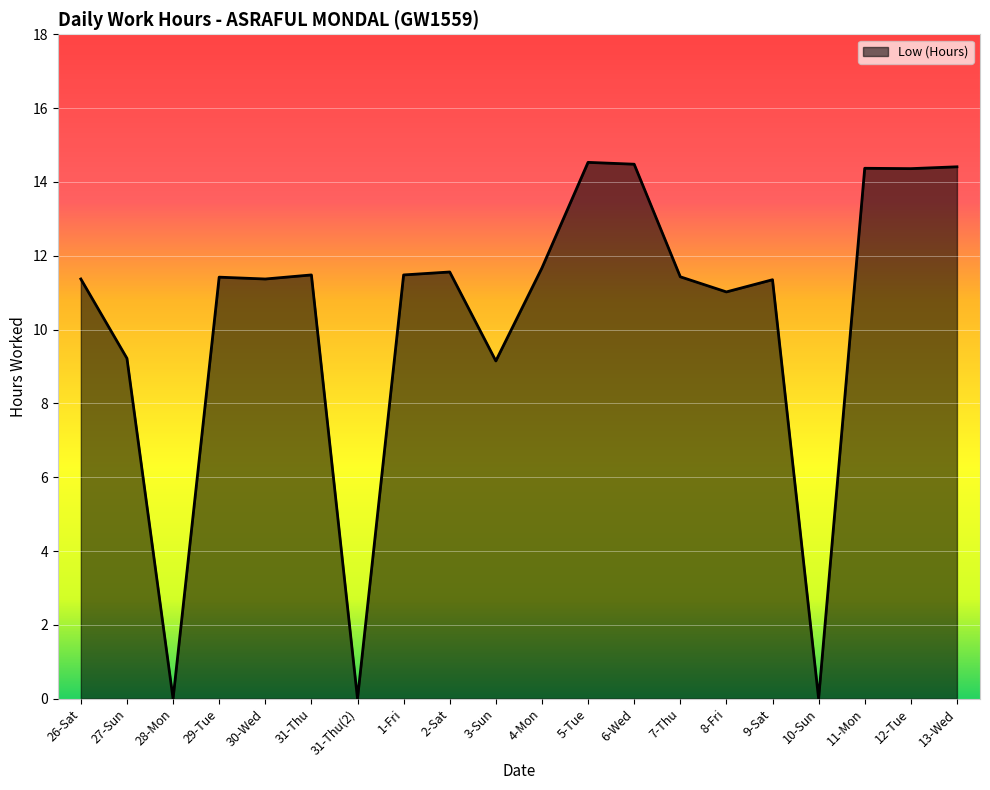

True or false: the data shows 6.9 at 9-Sat.

False